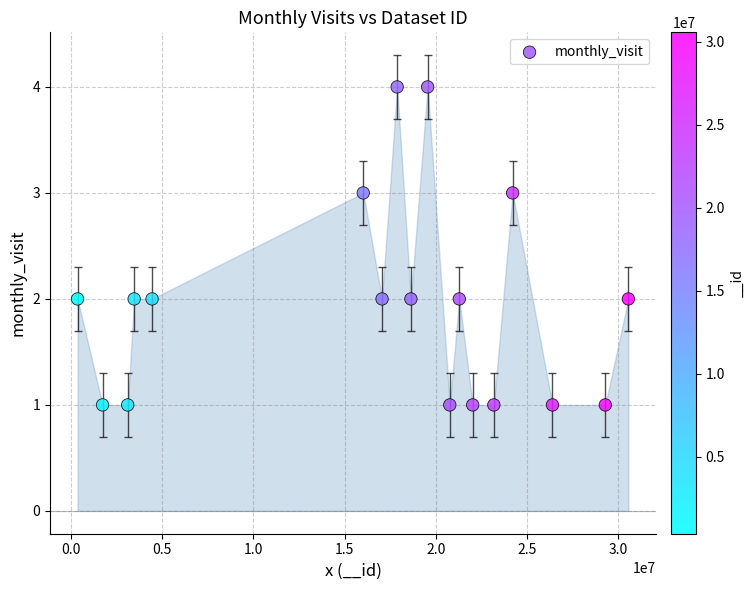

What is the range of X values (max minus min)?

30214334